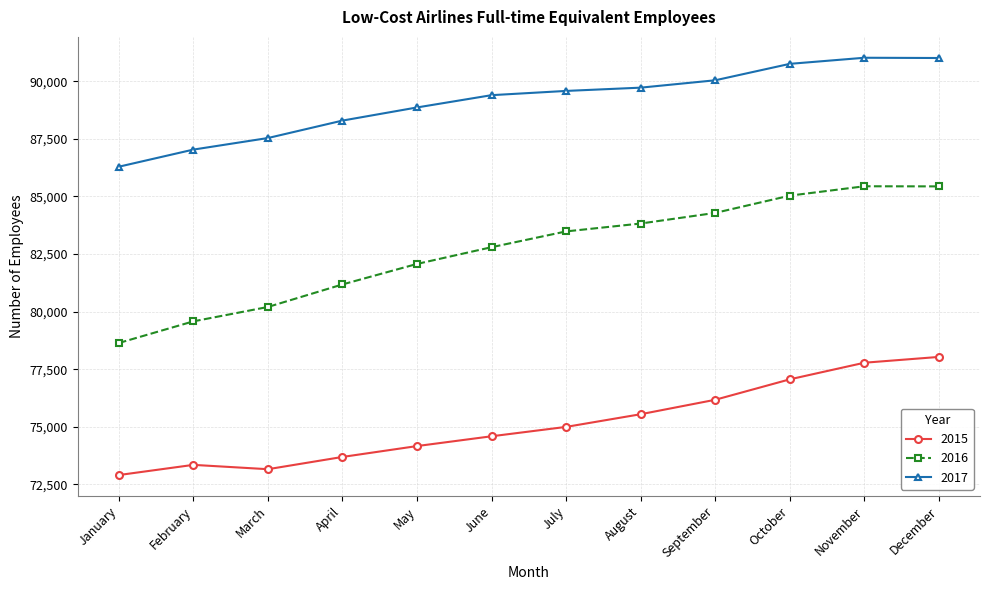

Read the 2016 value at June, to the nearest 100.

82800